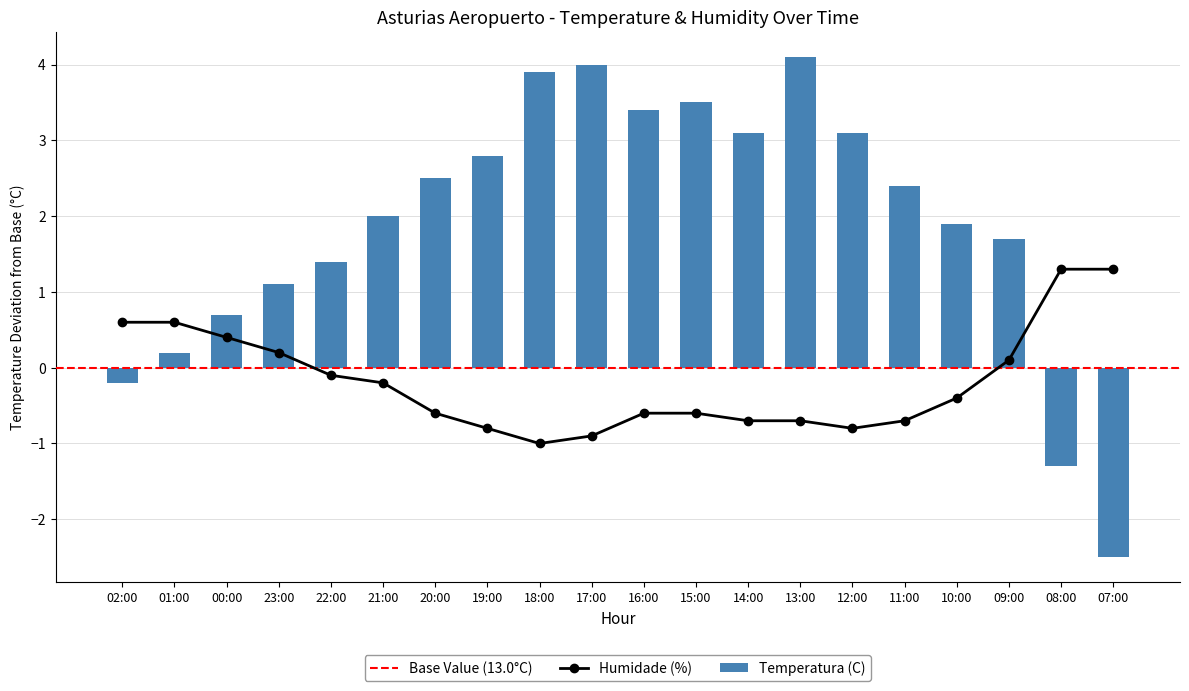

What is the label of the 5th bar from the left?

22:00